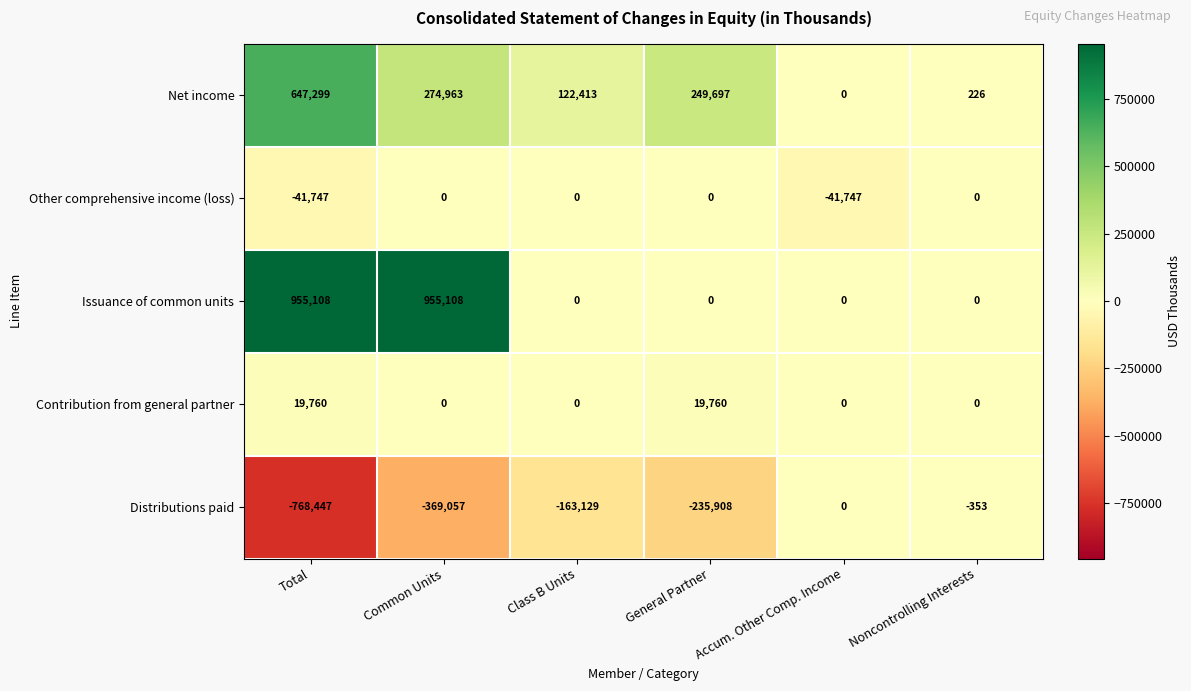

Rank the series at Total from highest to lowest value.

Issuance of common units, Net income, Contribution from general partner, Other comprehensive income (loss), Distributions paid